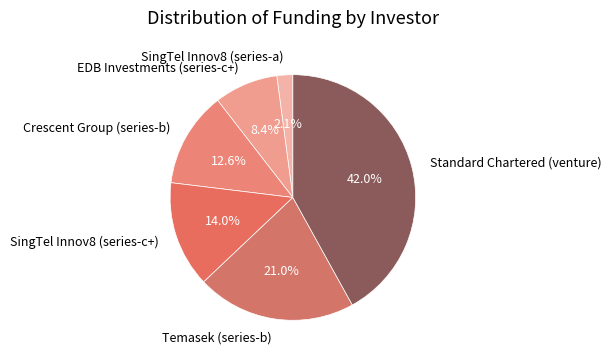

How many segments does this pie chart have?

6